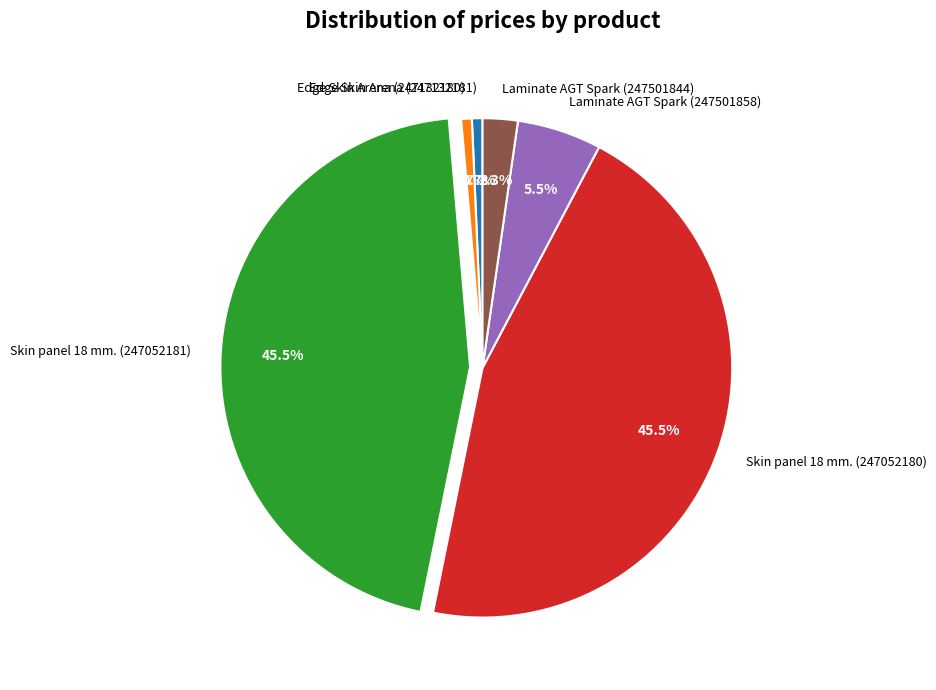

True or false: Laminate AGT Spark (247501844) accounts for 2% of the total.

True